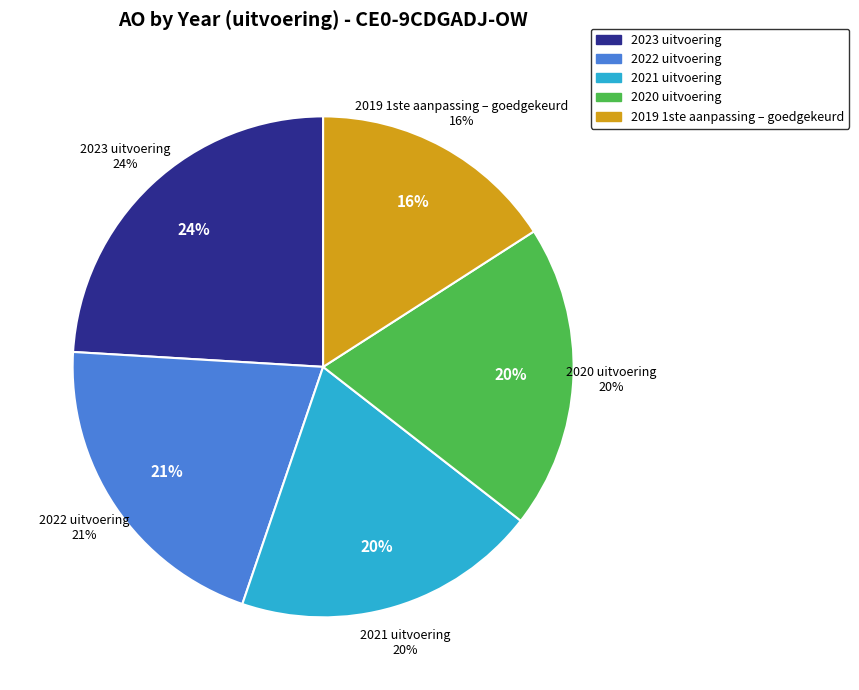

What percentage is the 2019 1ste aanpassing – goedgekeurd slice, to the nearest percent?

16%